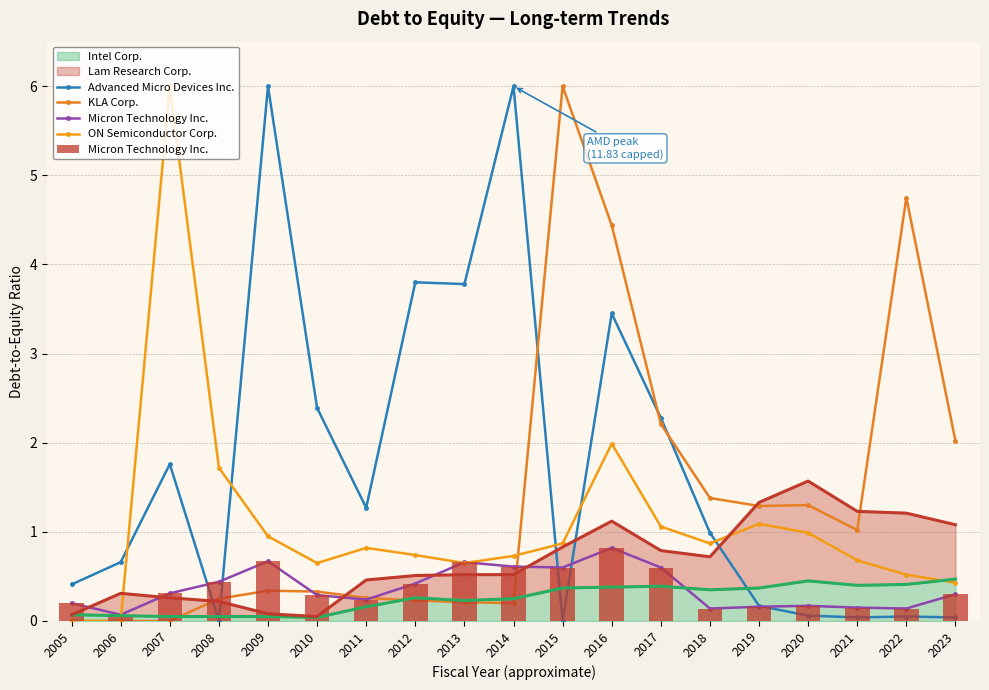

What is the sum of all Advanced Micro Devices Inc. values?

33.1